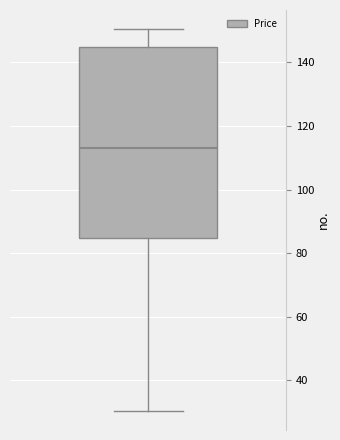

Where is the upper edge of the box on the y-axis? The values are not printed on the chart, so give them approximately, as read against the axis.

144